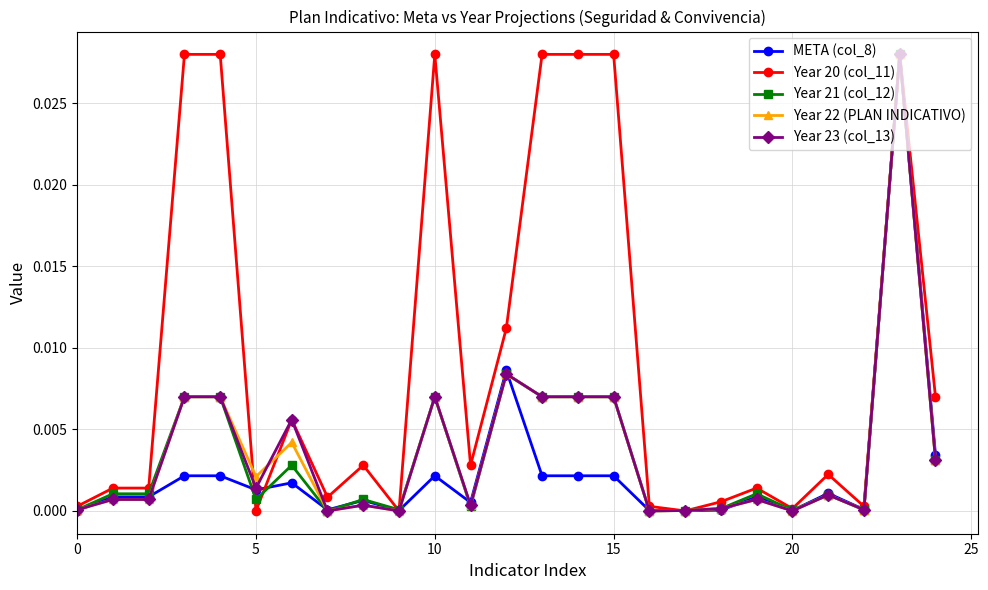

Which series has the largest total across all categories?

Year 20 (col_11)